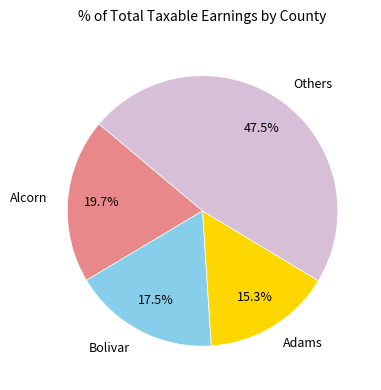

Is the sum of Others and Bolivar greater than half?

Yes